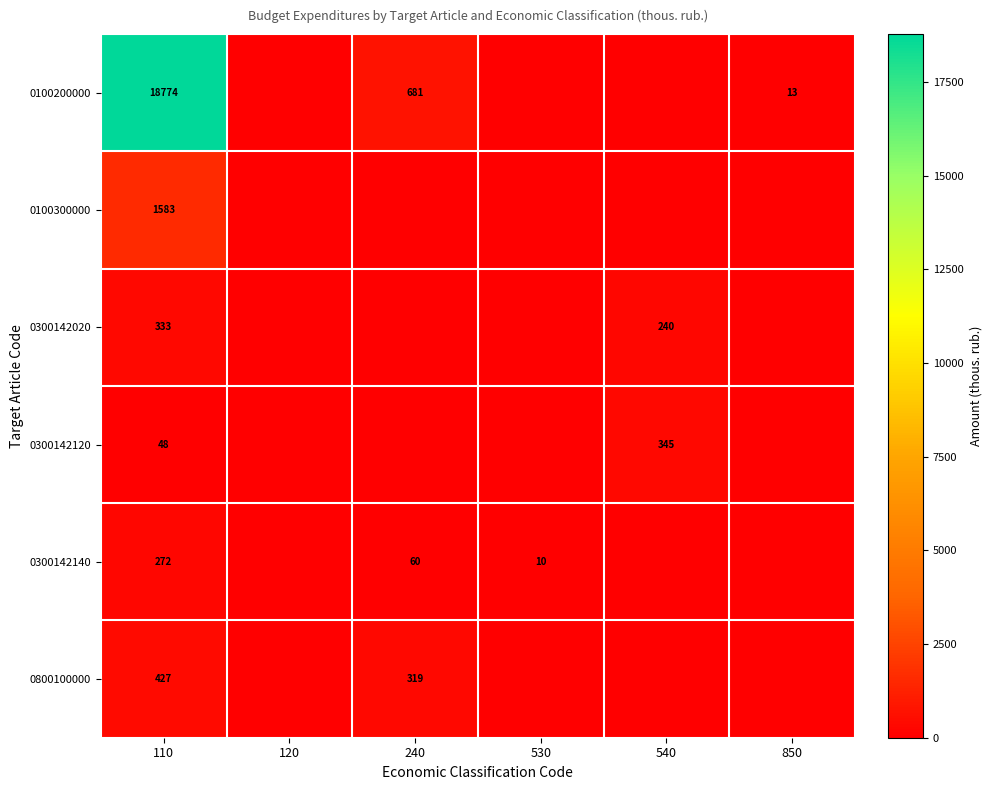

What is the spread (max minus min) of values at 850?

13.3